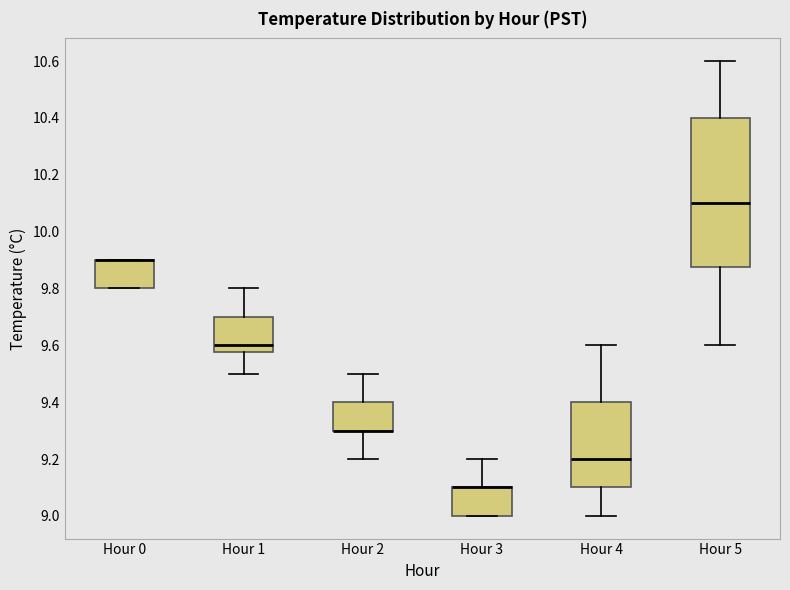

Where does the lower whisker of the box for Hour 2 end on the y-axis? The values are not printed on the chart, so give them approximately, as read against the axis.

9.20